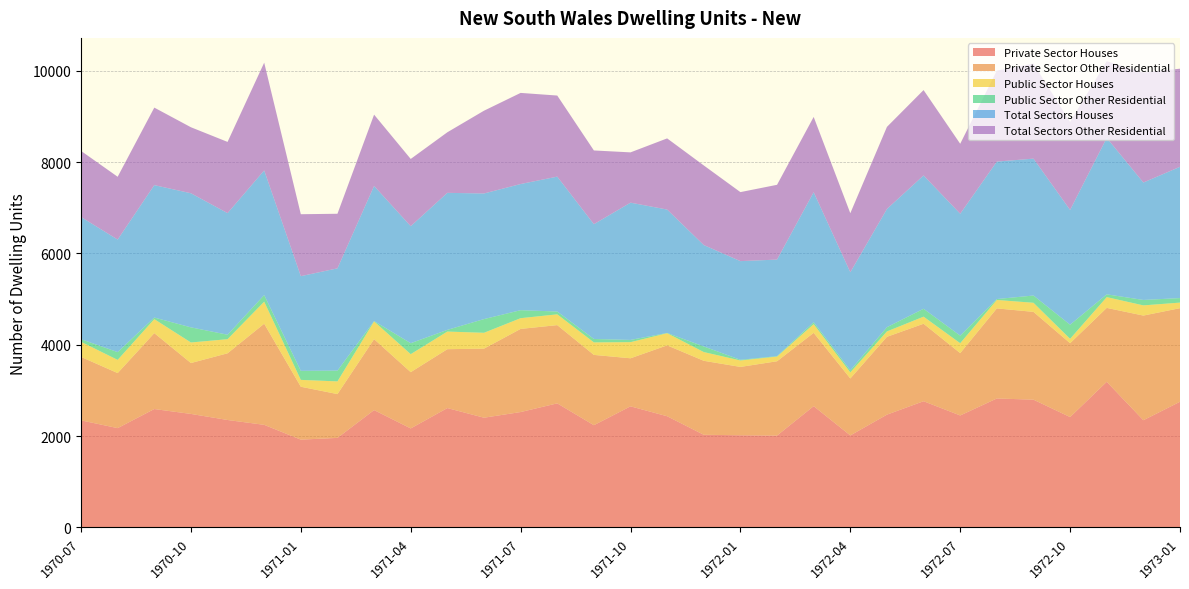

Reading right to left, transcribe all the data shown in this chart.

Private Sector Houses: 2752	2348	3189	2417	2798	2824	2452	2764	2470	2015	2656	2012	2019	2029	2435	2652	2239	2717	2527	2403	2614	2168	2570	1961	1923	2247	2353	2486	2593	2175	2345
Private Sector Other Residential: 2049	2291	1618	1617	1922	1972	1365	1696	1704	1247	1605	1627	1496	1620	1552	1052	1539	1713	1820	1512	1289	1232	1553	959	1158	2214	1460	1114	1662	1205	1389
Public Sector Houses: 122	223	236	96	199	185	217	155	118	133	190	102	141	191	266	353	274	236	235	347	386	394	388	278	150	482	309	450	306	289	330
Public Sector Other Residential: 99	119	61	309	159	20	166	173	93	45	43	10	15	123	6	49	75	62	175	300	37	240	8	236	198	145	98	331	35	170	58
Total Sectors Houses: 2874	2571	3425	2513	2997	3009	2669	2919	2588	2148	2846	2114	2160	2220	2701	3005	2513	2953	2762	2750	3000	2562	2958	2239	2073	2729	2662	2936	2899	2464	2675
Total Sectors Other Residential: 2148	2410	1679	1926	2081	1992	1531	1869	1797	1292	1648	1637	1511	1743	1558	1101	1614	1775	1995	1812	1326	1472	1561	1195	1356	2359	1559	1445	1697	1375	1447